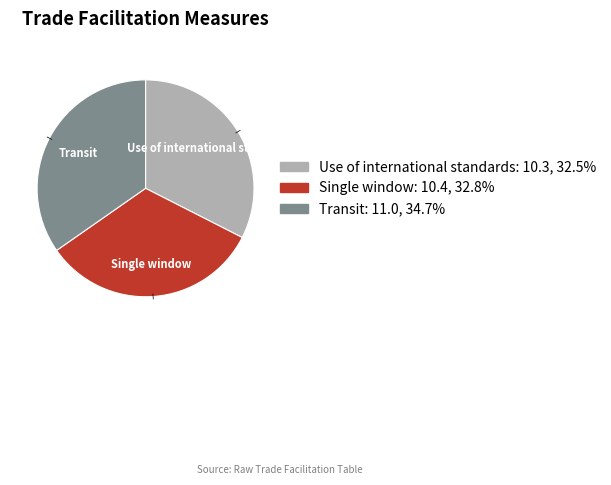

Does any single category account for the majority?

No